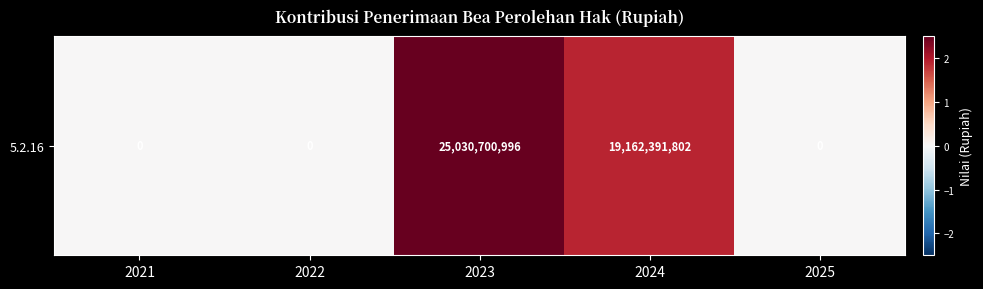

Reading right to left, extract all data points from this chart.

2025=0	2024=19162391802	2023=25030700996	2022=0	2021=0